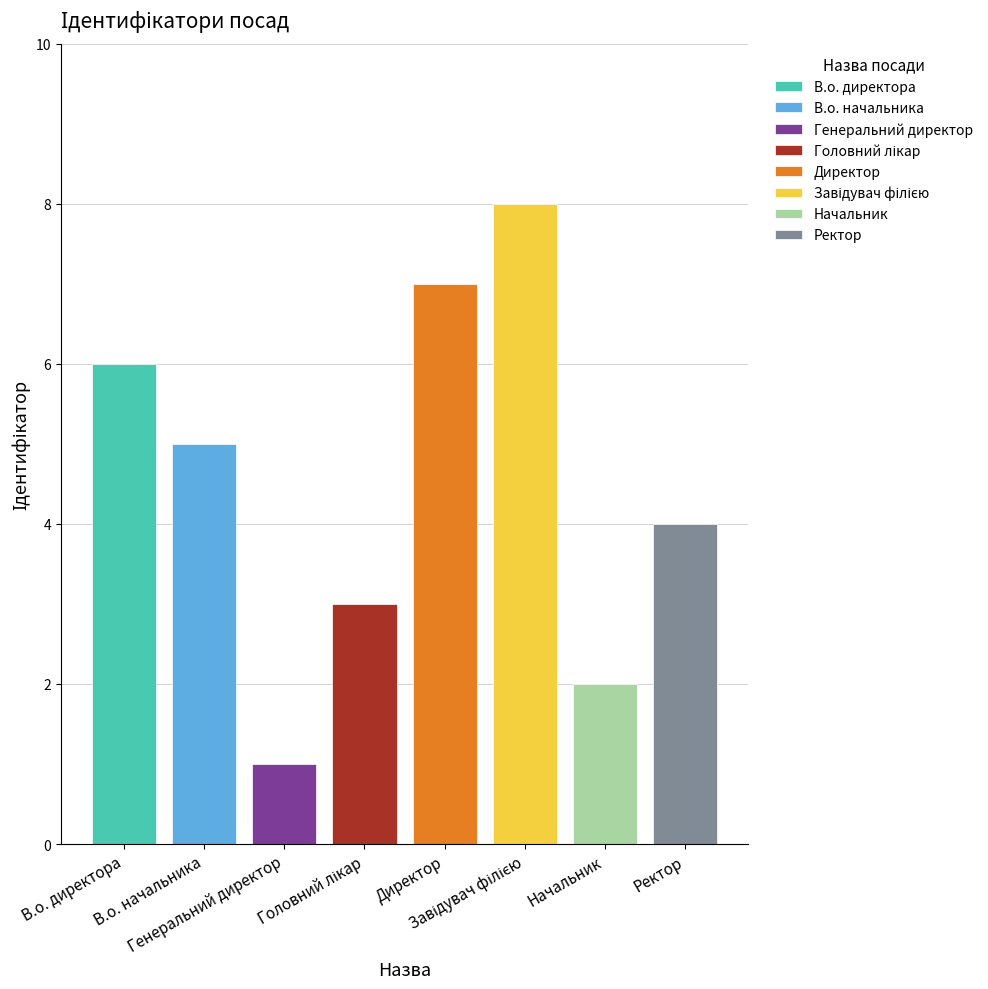

What is the sum of the values at Ректор and Начальник?

6